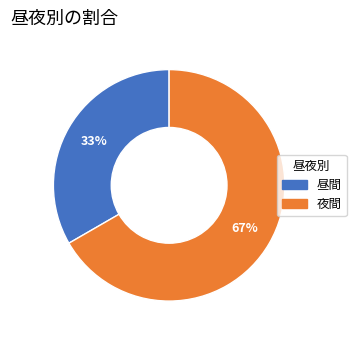

Approximately how many times larger is the value at 昼間 compared to 夜間?

0.5